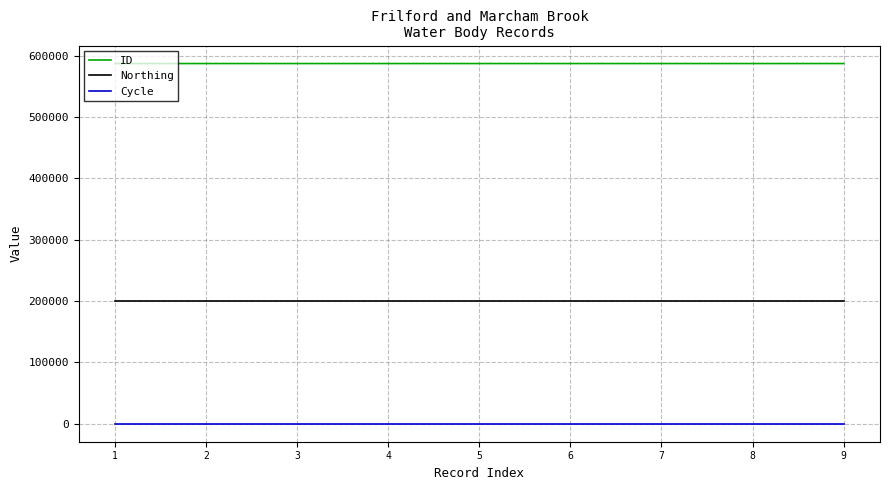

True or false: ID and Northing cross at least once.

False